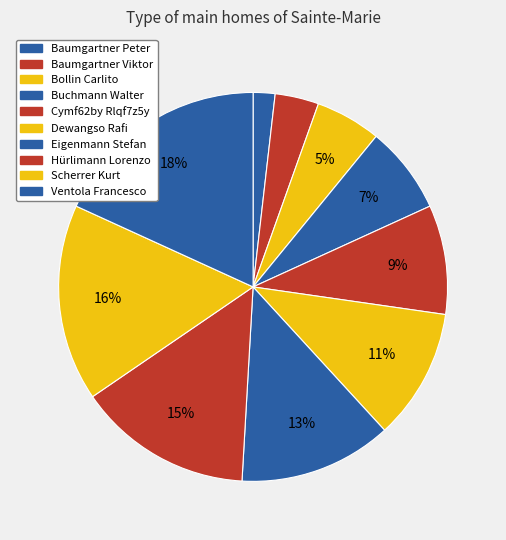

Count the number of slices in the pie.

10